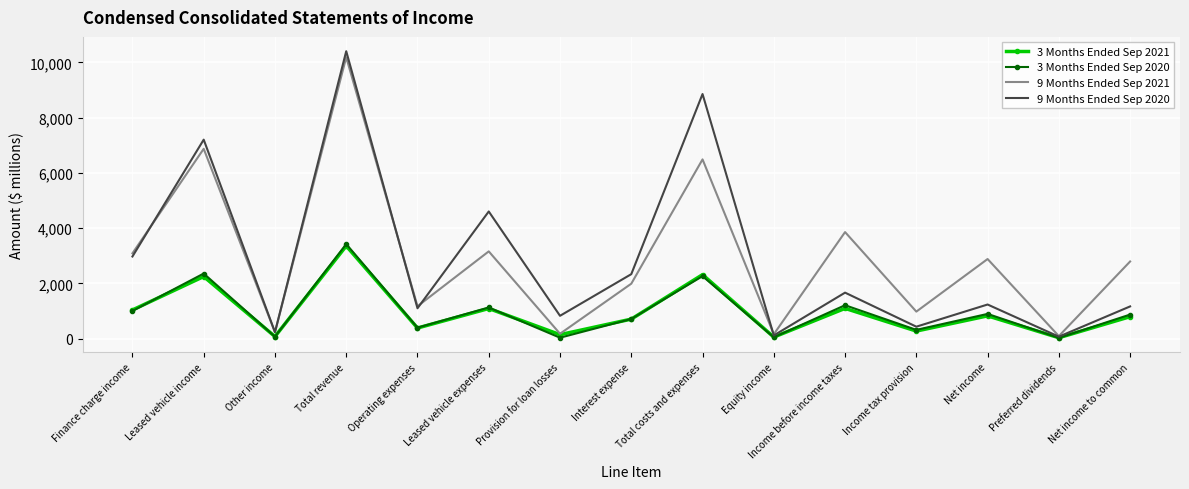

At which category is the sum across all series the highest?

Total revenue